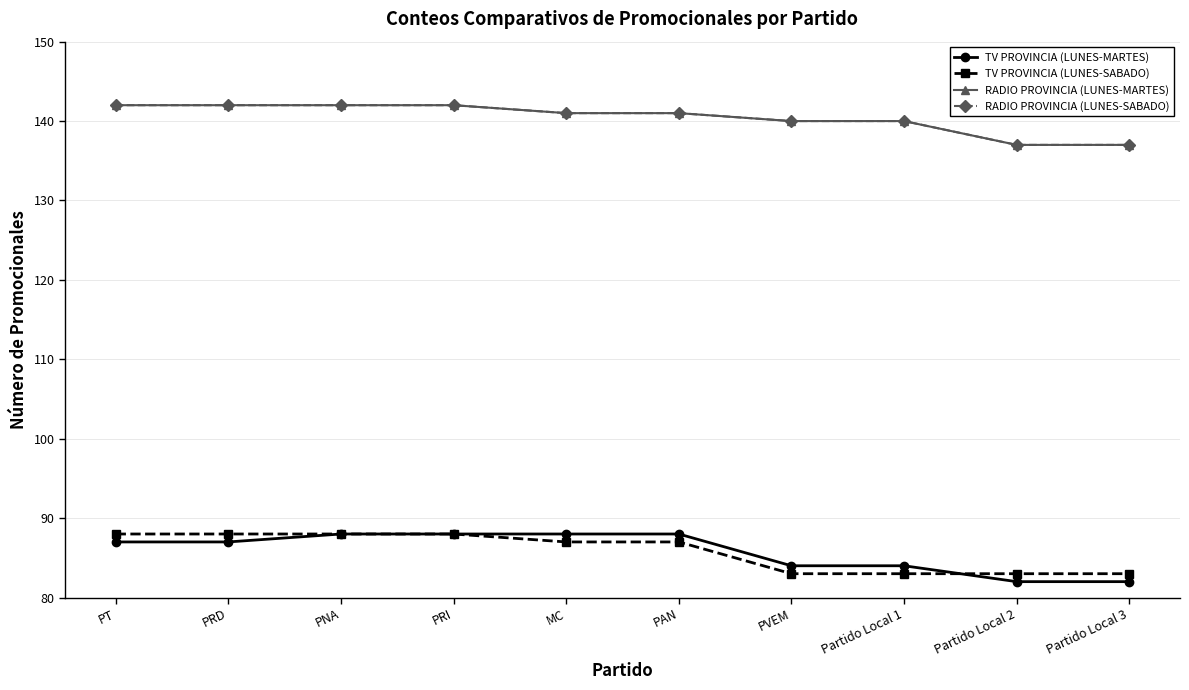

Which series changed the most between PRD and Partido Local 3?

TV PROVINCIA (LUNES-MARTES)